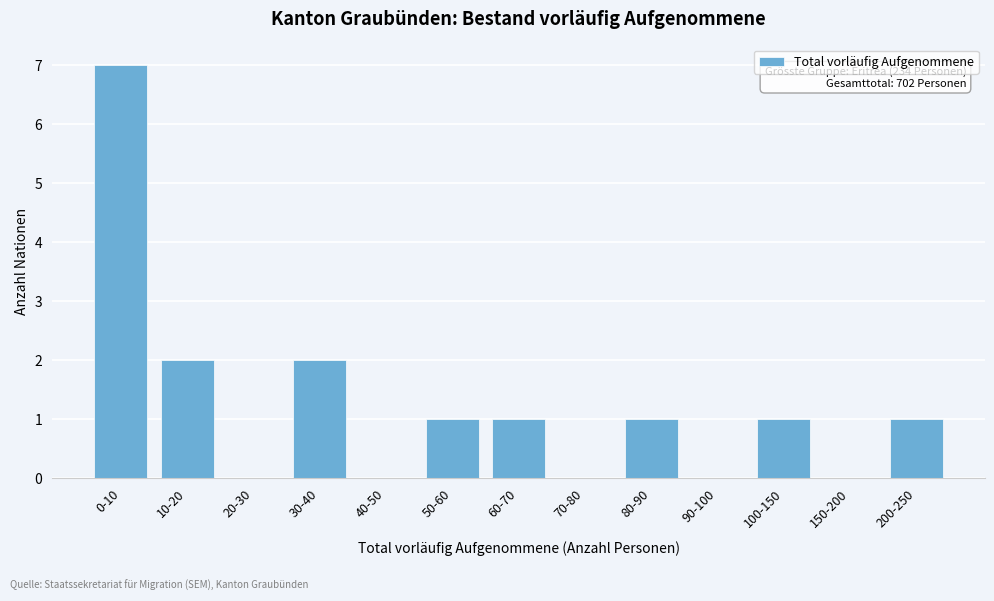

Reading left to right, what are all the values shown in this chart?

0-10=7	10-20=2	20-30=0	30-40=2	40-50=0	50-60=1	60-70=1	70-80=0	80-90=1	90-100=0	100-150=1	150-200=0	200-250=1